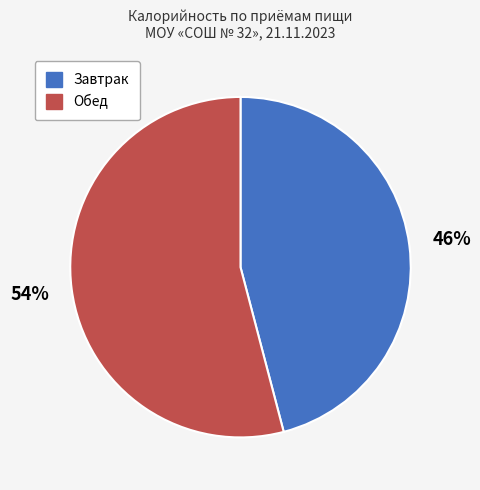

To the nearest percent, what is the difference between the largest and smallest slice percentages?

8%